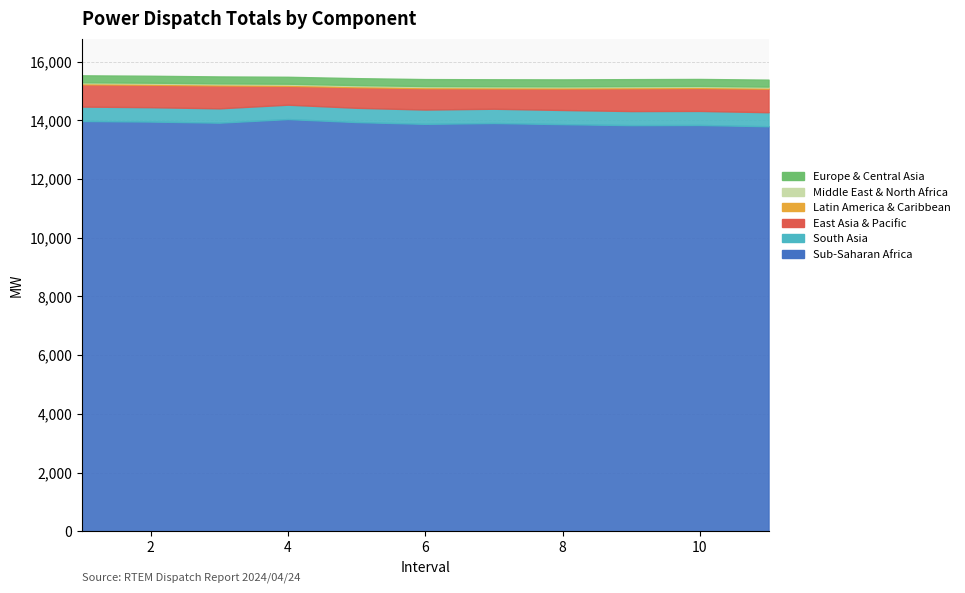

Is the value of South Asia at 11 greater than the value of Latin America & Caribbean at 10?

Yes